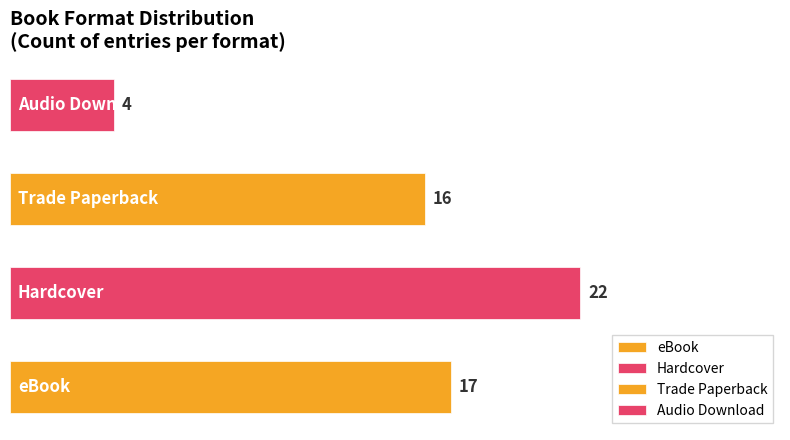

What is the maximum value shown in the chart?

22